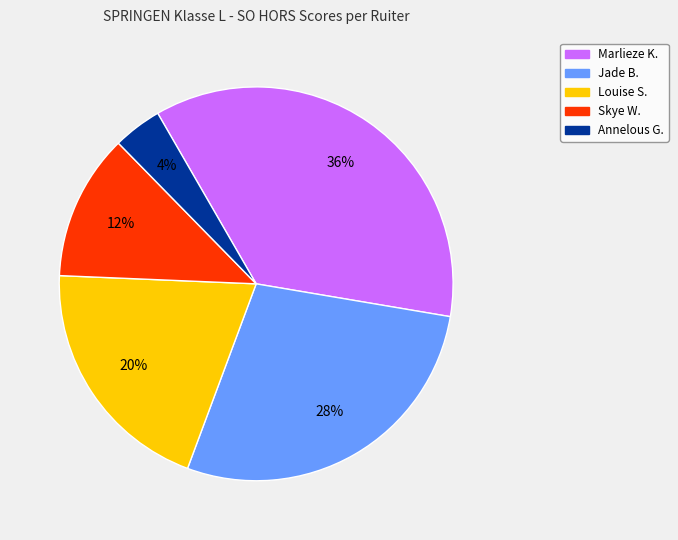

To the nearest percent, what is the difference between the largest and smallest slice percentages?

32%